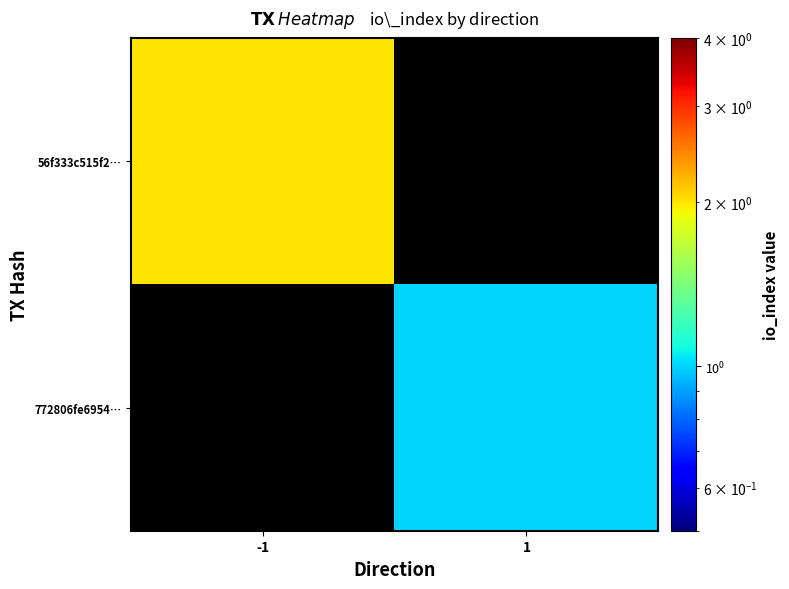

Which series has the largest range (max minus min)?

56f333c515f2…